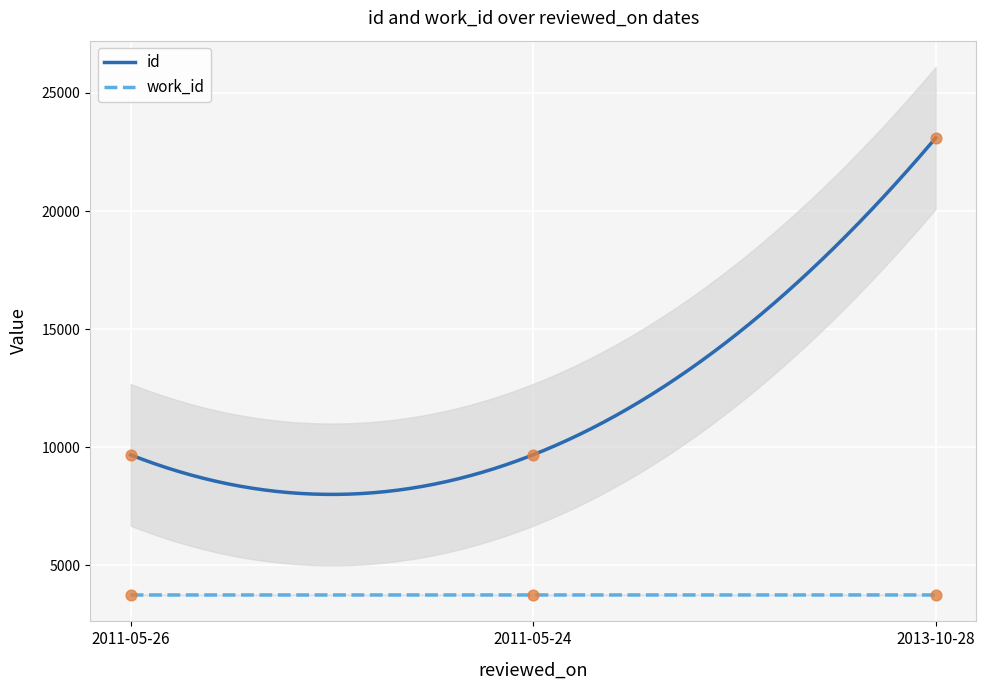

Is the value of work_id at 2011-05-24 greater than the value of id at 2013-10-28?

No